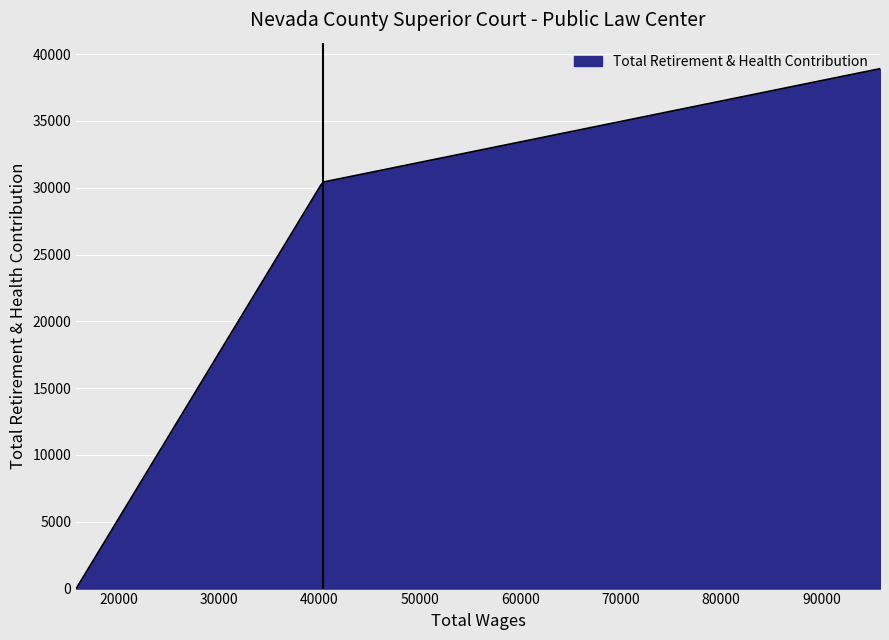

What is the greatest value displayed?

38912.0